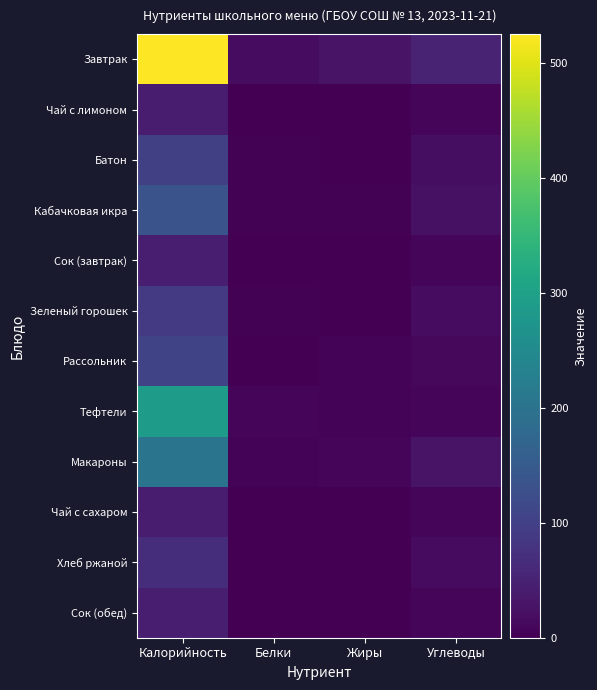

Reading left to right, what are all the values shown in this chart?

Завтрак: Калорийность=525.1	Белки=18.2	Жиры=27.1	Углеводы=51.9
Чай с лимоном: Калорийность=41.6	Белки=0.5	Жиры=0.0	Углеводы=9.9
Батон: Калорийность=99.2	Белки=3.2	Жиры=0.3	Углеводы=20.3
Кабачковая икра: Калорийность=133.8	Белки=3.7	Жиры=2.8	Углеводы=23.0
Сок (завтрак): Калорийность=43.3	Белки=0.5	Жиры=0.1	Углеводы=10.1
Зеленый горошек: Калорийность=90.2	Белки=3.9	Жиры=0.4	Углеводы=17.7
Рассольник: Калорийность=107.2	Белки=2.0	Жиры=5.1	Углеводы=12.0
Тефтели: Калорийность=288.0	Белки=8.3	Жиры=6.0	Углеводы=10.1
Макароны: Калорийность=201.9	Белки=5.1	Жиры=7.5	Углеводы=28.5
Чай с сахаром: Калорийность=40.0	Белки=0.5	Жиры=0.0	Углеводы=9.5
Хлеб ржаной: Калорийность=69.0	Белки=1.7	Жиры=0.3	Углеводы=14.8
Сок (обед): Калорийность=43.3	Белки=0.5	Жиры=0.1	Углеводы=10.1